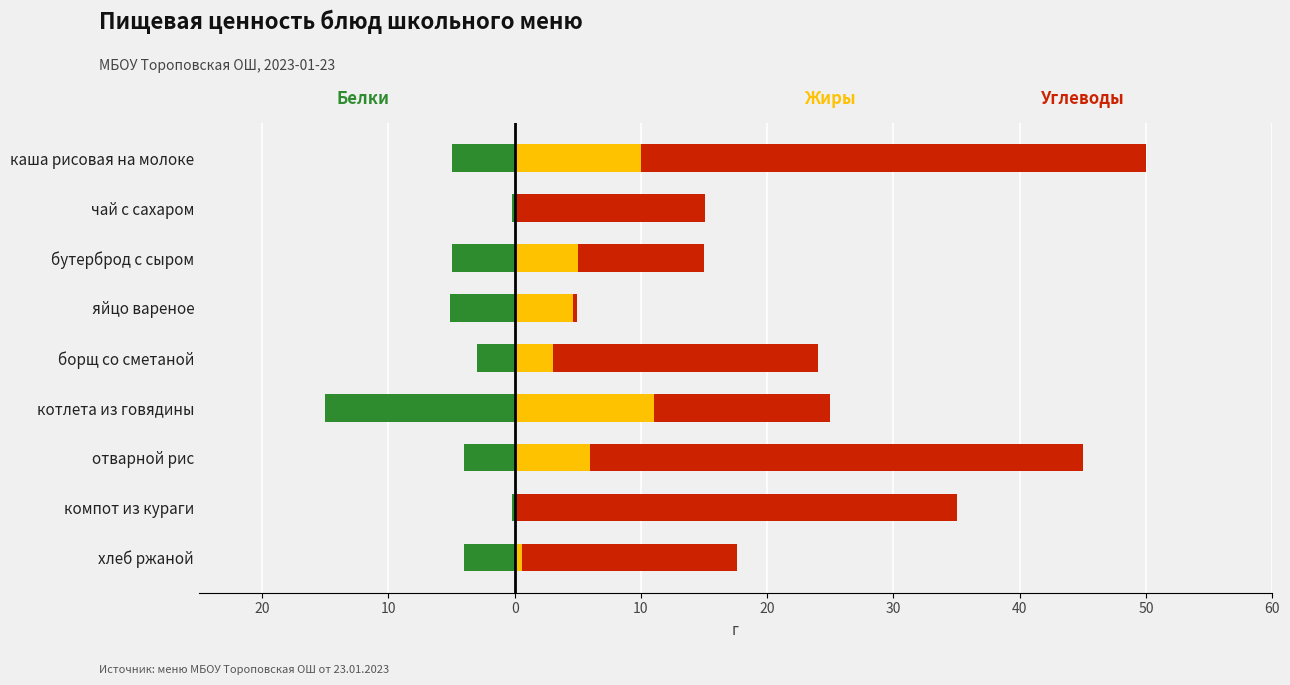

Which series changed the most between бутерброд с сыром and компот из кураги?

Углеводы